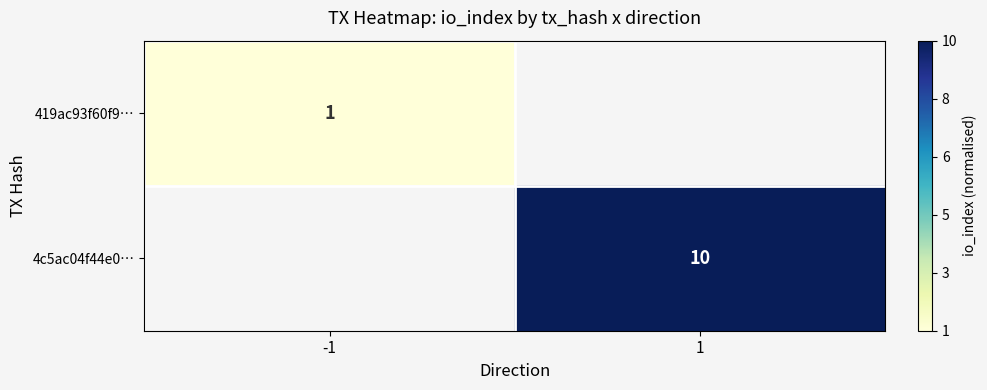

Which category has the highest value across all series?

1